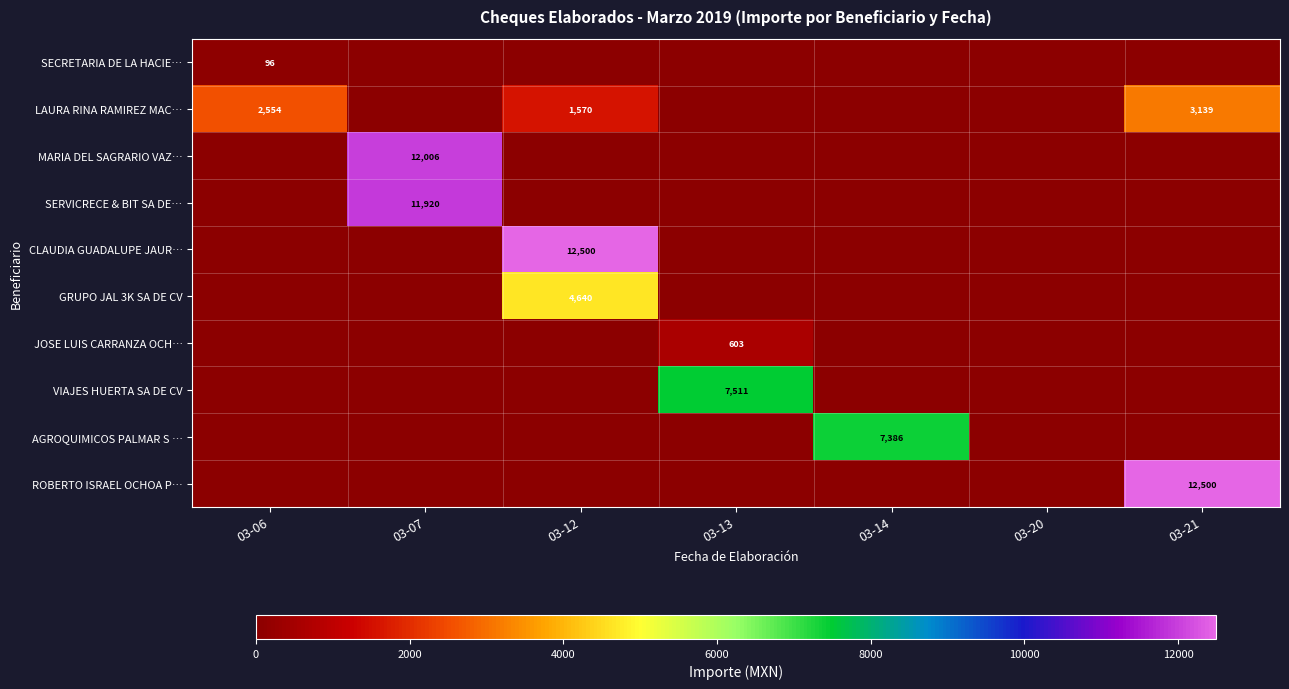

How many distinct data groups are displayed?

10